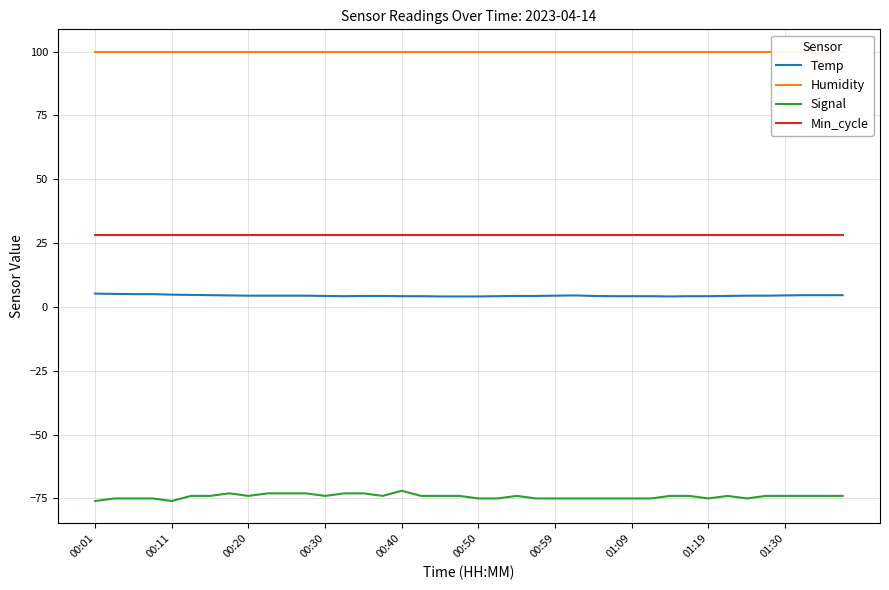

What is the lowest value of the Temp series?

4.1